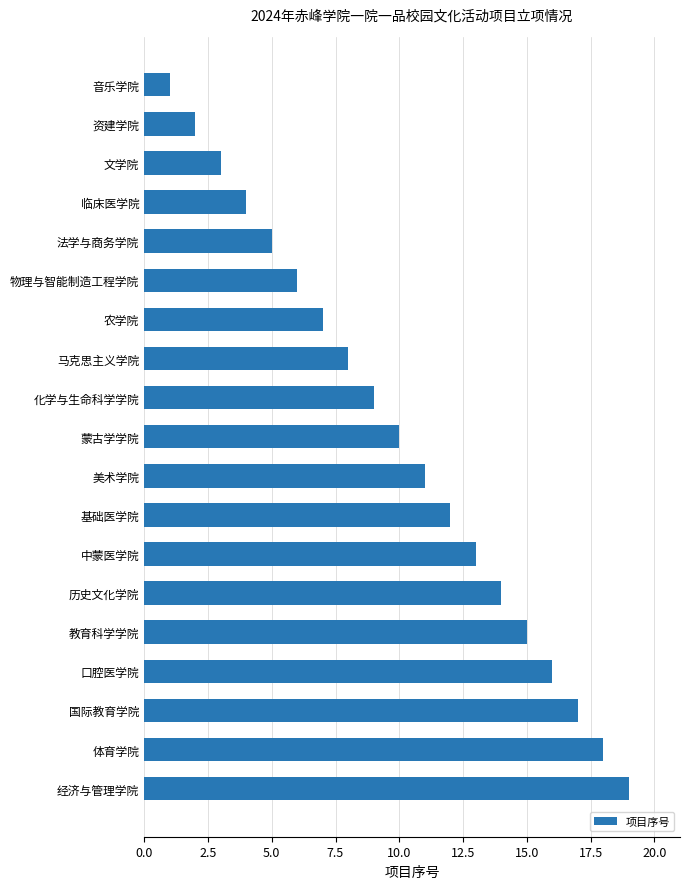

What value does the data have at 体育学院?

18